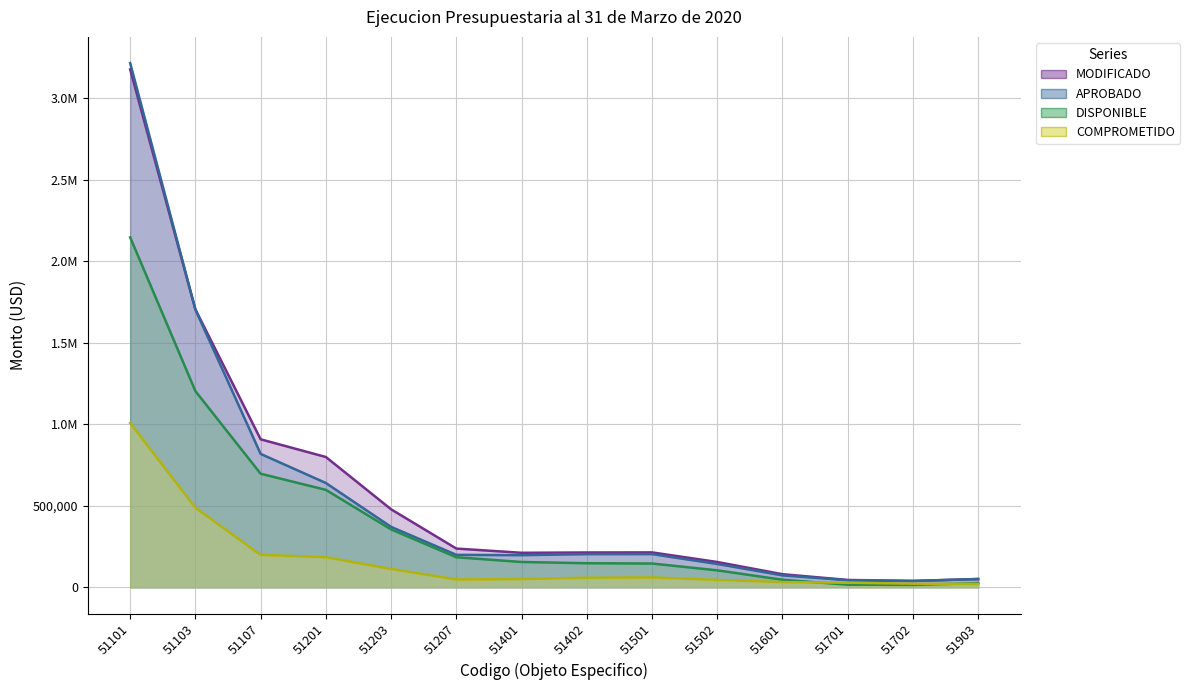

How many data points does each series have?

14